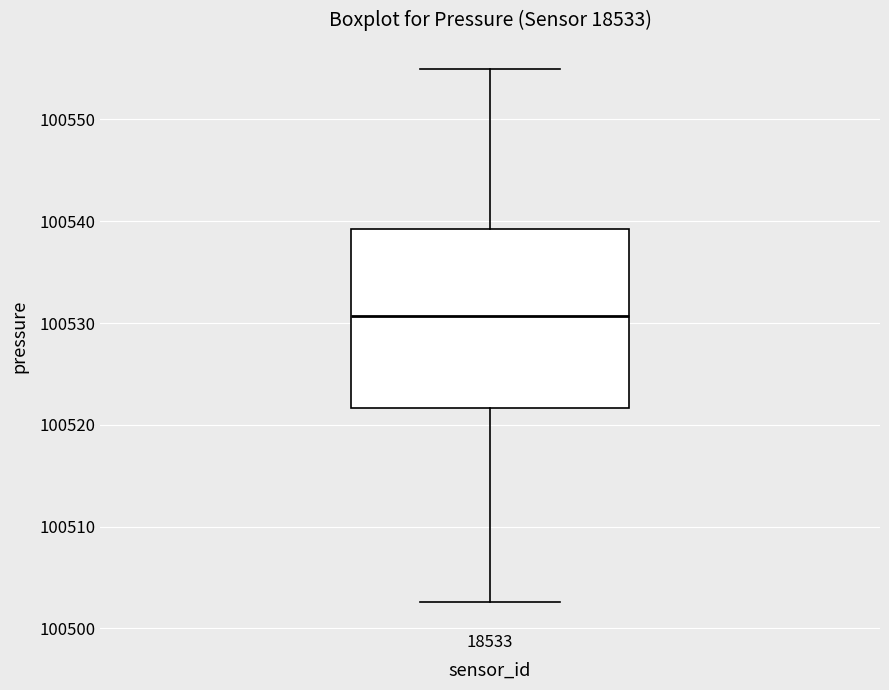

Transcribe this box plot: give where the median line is, the range the box spans, and where the two whiskers end, as read against the y-axis. The values are not printed on the chart, so give them approximately, as read against the axis.

median 100531, box 100522 to 100539, whiskers 100503 to 100555